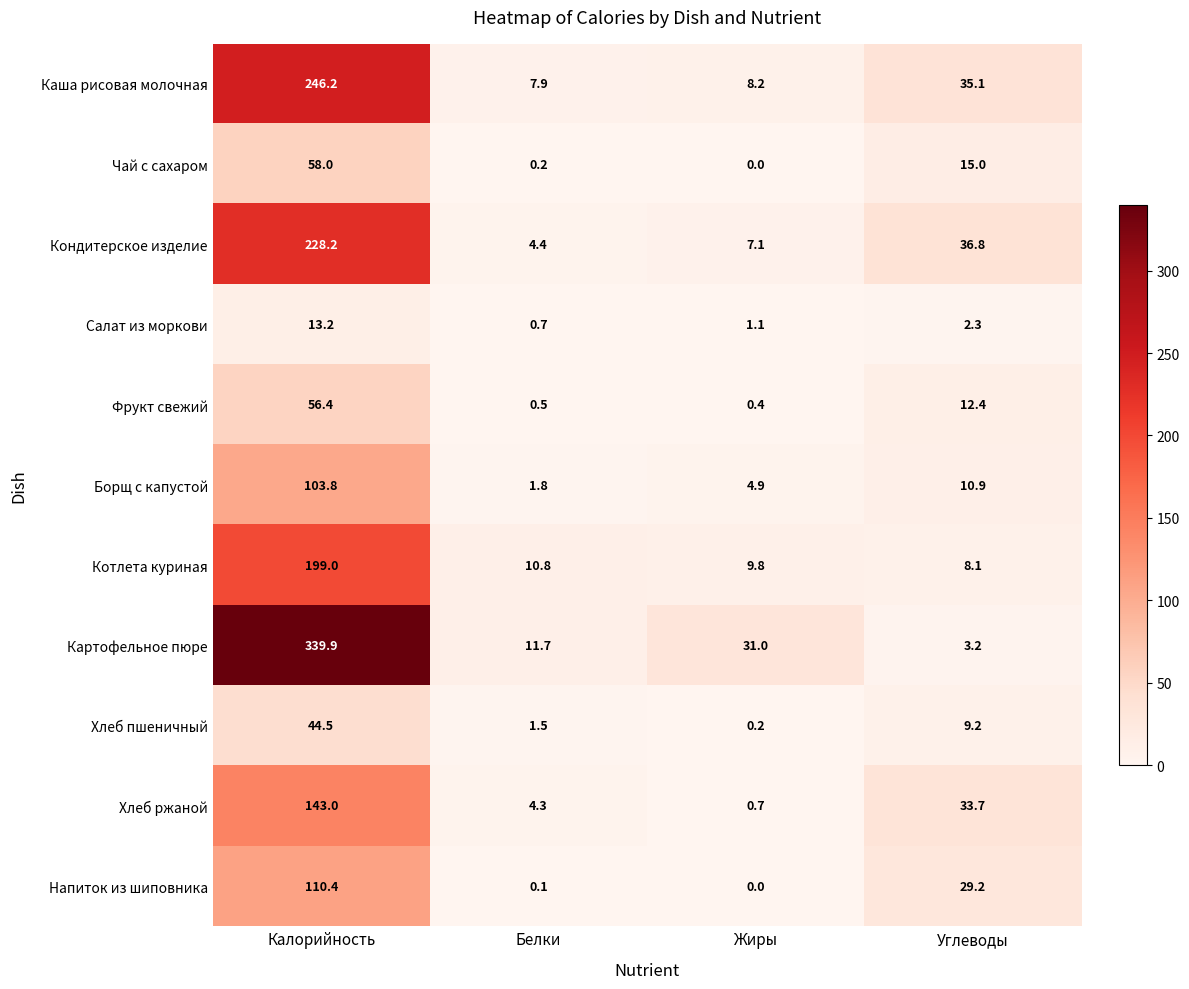

What is the maximum value shown in the chart?

339.9